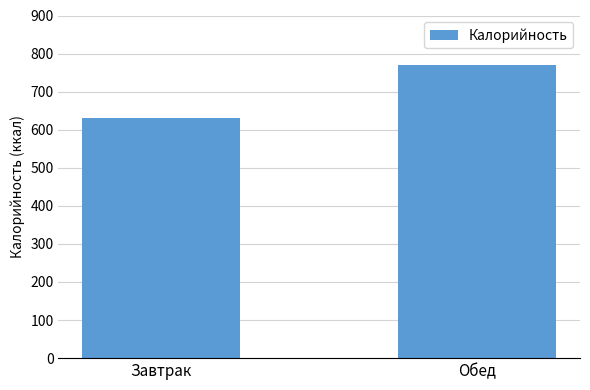

Are the bars horizontal?

No